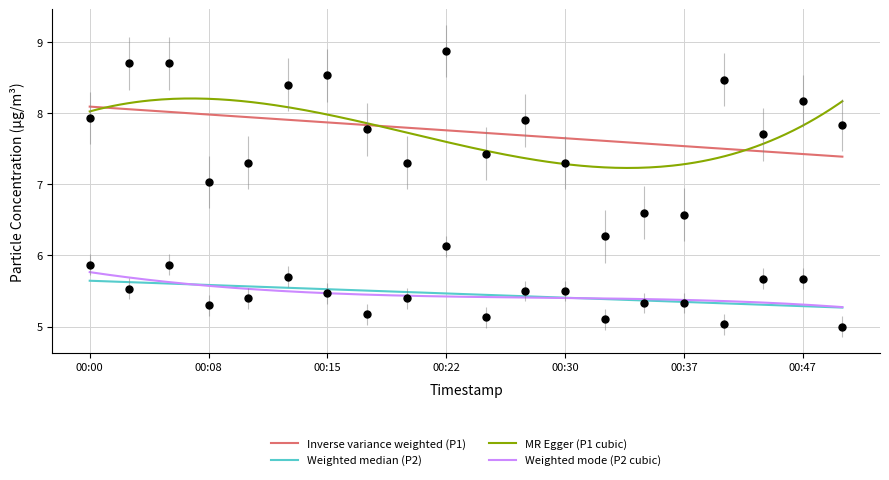

Is the value of P1 at 00:39 greater than the value of P2 at 00:42?

Yes